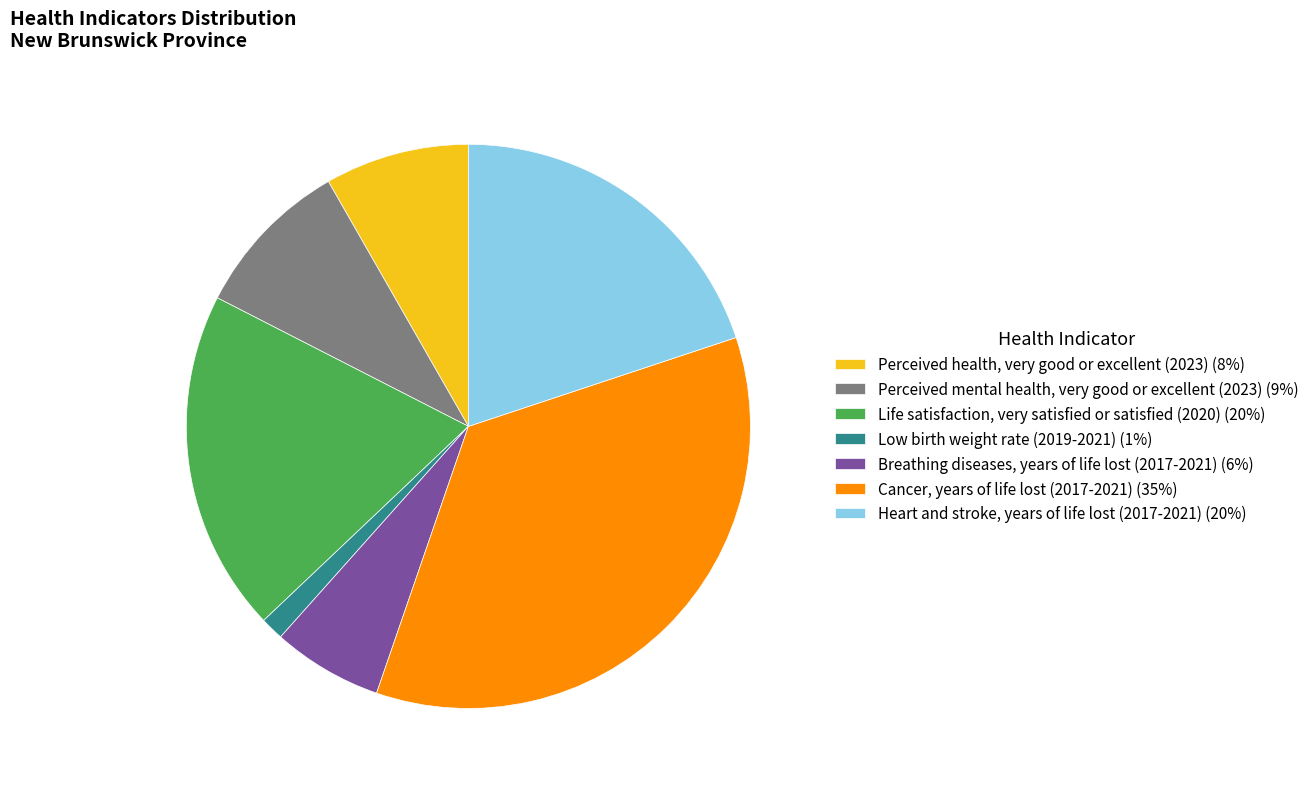

True or false: Low birth weight rate (2019-2021) accounts for 1% of the total.

True